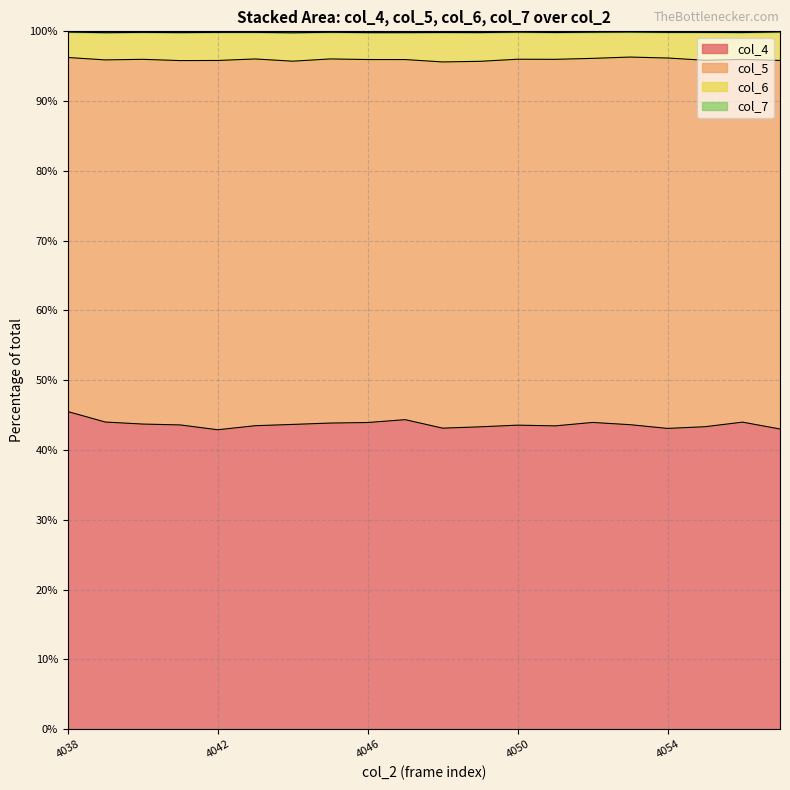

What is the lowest value of the col_4 series?

42.9